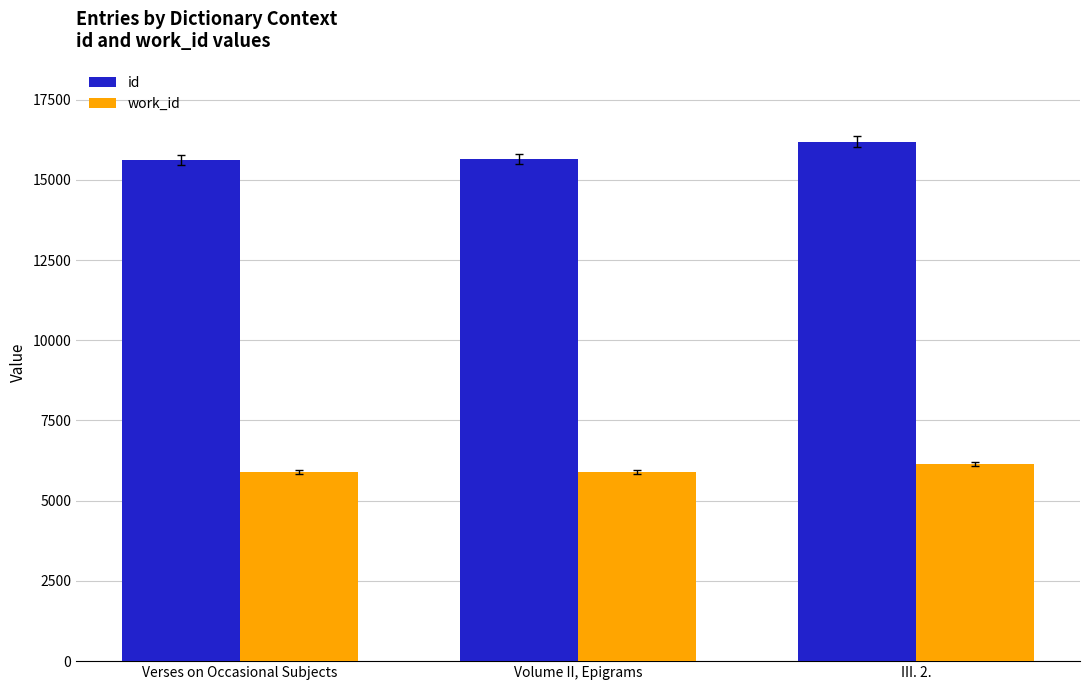

Is it true that id equals 21305 at III. 2.?

False